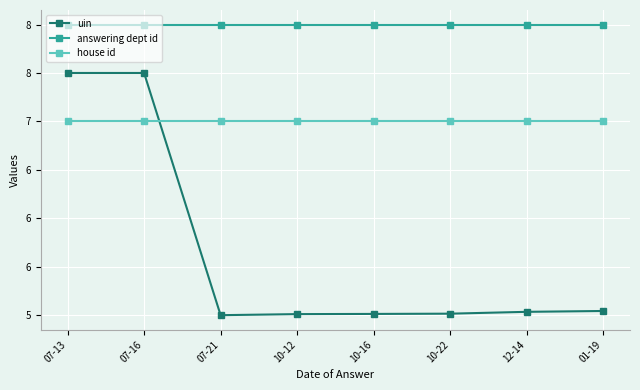

Is the value of answering dept id at 10-16 greater than the value of uin at 12-14?

Yes